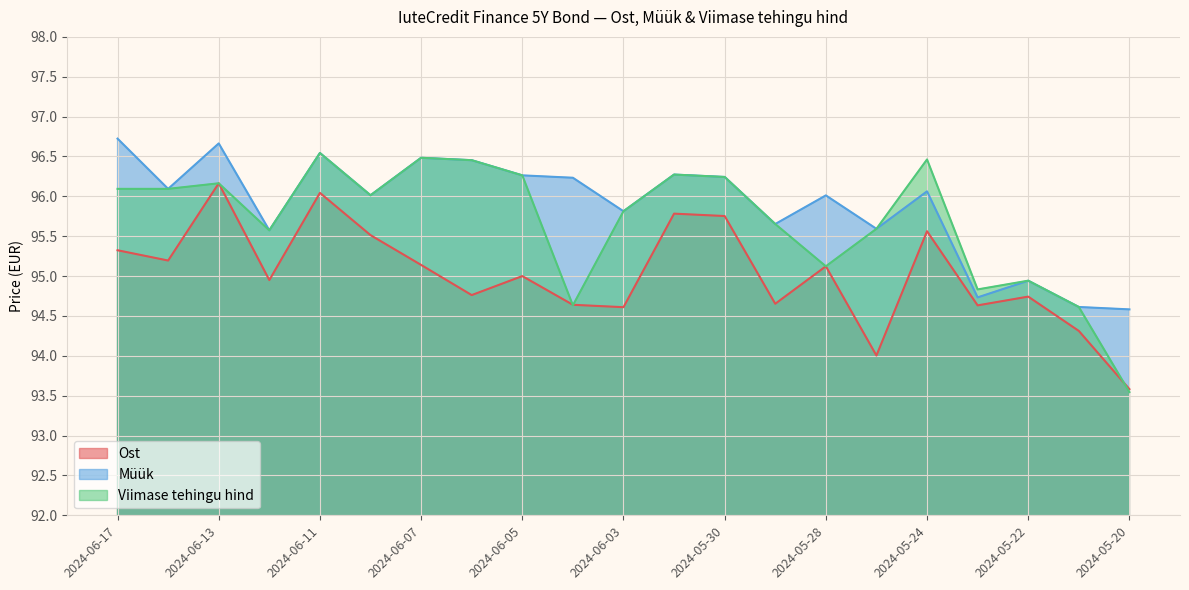

Is it true that Viimase tehingu hind equals 127.2 at 2024-05-20?

False